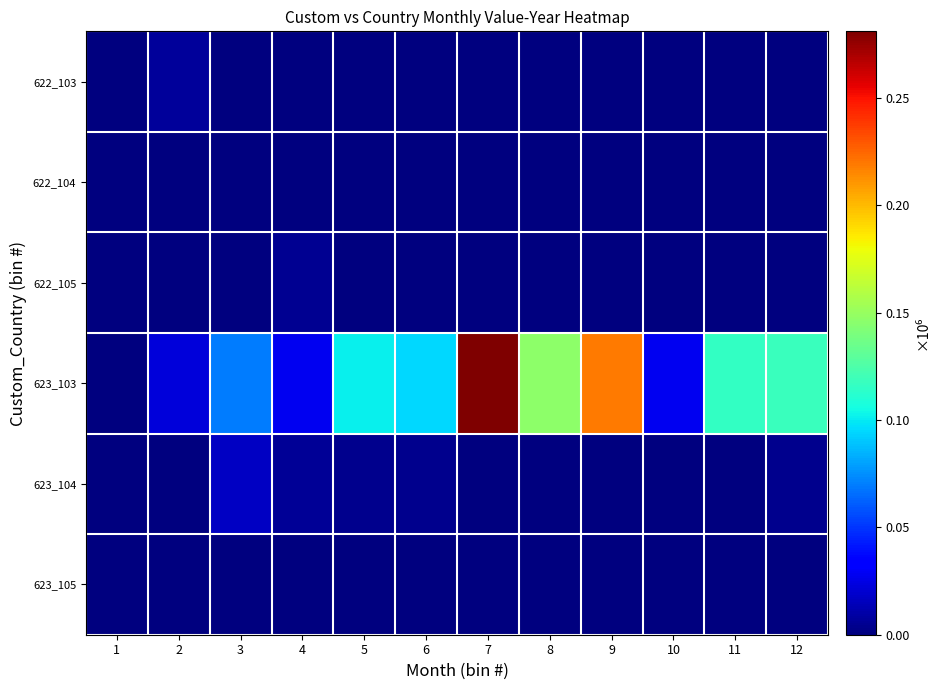

Reading left to right, list all the values displayed in this chart.

622_103: 1=0.0	2=0.0	3=0.0	4=0.0	5=0.0	6=0.0	7=0.0	8=0.0	9=0.0	10=0.0	11=0.0	12=0.0
622_104: 1=0.0	2=0.0	3=0.0	4=0.0	5=0.0	6=0.0	7=0.0	8=0.0	9=0.0	10=0.0	11=0.0	12=0.0
622_105: 1=0.0	2=0.0	3=0.0	4=0.0	5=0.0	6=0.0	7=0.0	8=0.0	9=0.0	10=0.0	11=0.0	12=0.0
623_103: 1=0.0	2=0.0	3=0.1	4=0.0	5=0.1	6=0.1	7=0.3	8=0.1	9=0.2	10=0.0	11=0.1	12=0.1
623_104: 1=0.0	2=0.0	3=0.0	4=0.0	5=0.0	6=0.0	7=0.0	8=0.0	9=0.0	10=0.0	11=0.0	12=0.0
623_105: 1=0.0	2=0.0	3=0.0	4=0.0	5=0.0	6=0.0	7=0.0	8=0.0	9=0.0	10=0.0	11=0.0	12=0.0